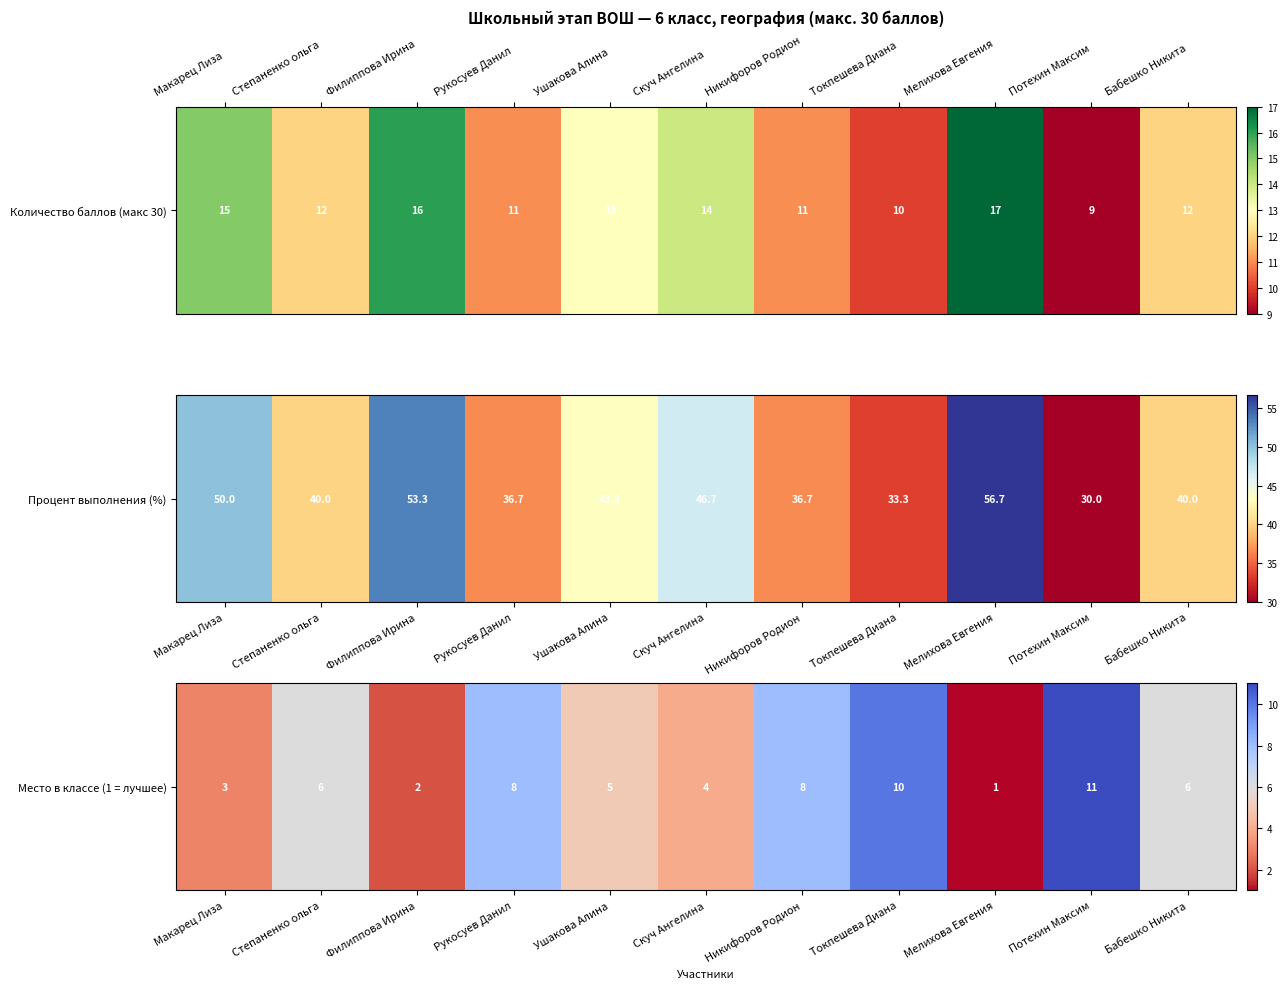

Rank the categories by value from highest to lowest.

Потехин Максим, Токпешева Диана, Рукосуев Данил, Никифоров Родион, Степаненко ольга, Бабешко Никита, Ушакова Алина, Скуч Ангелина, Макарец Лиза, Филиппова Ирина, Мелихова Евгения